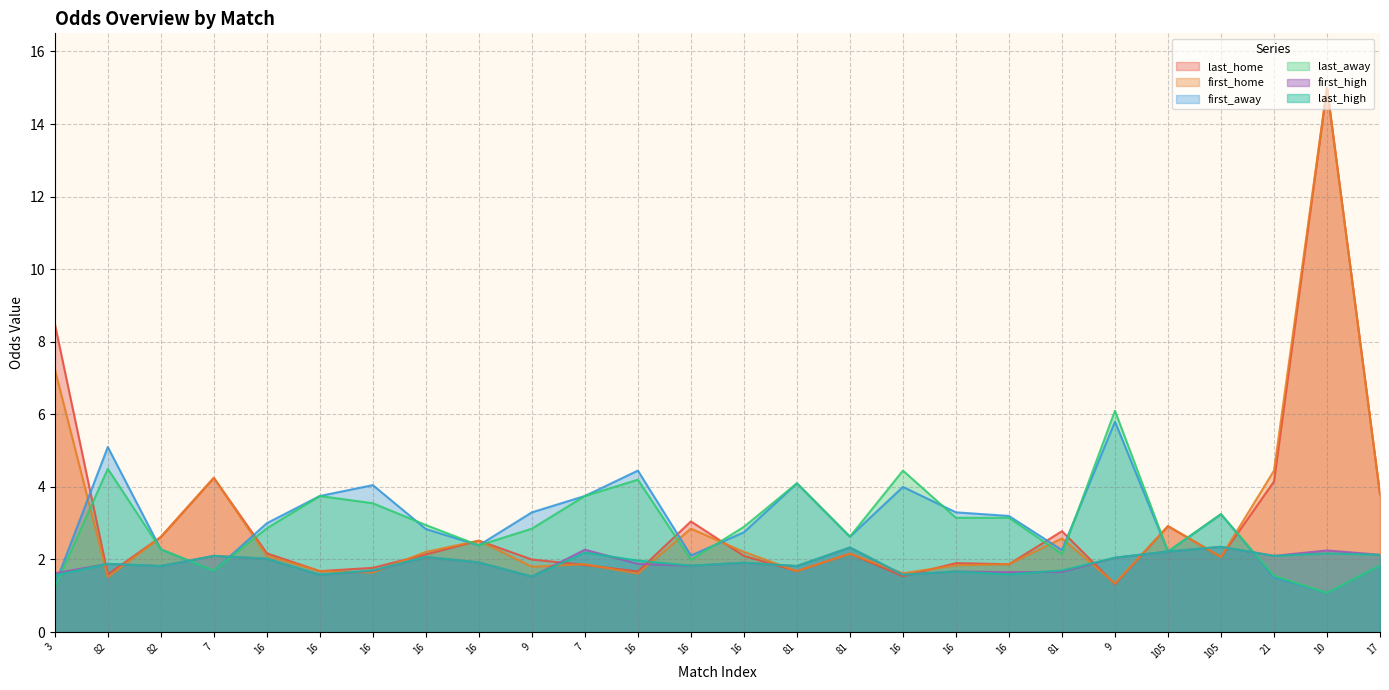

After their last crossing, which series has the higher values: first_high or last_home?

last_home